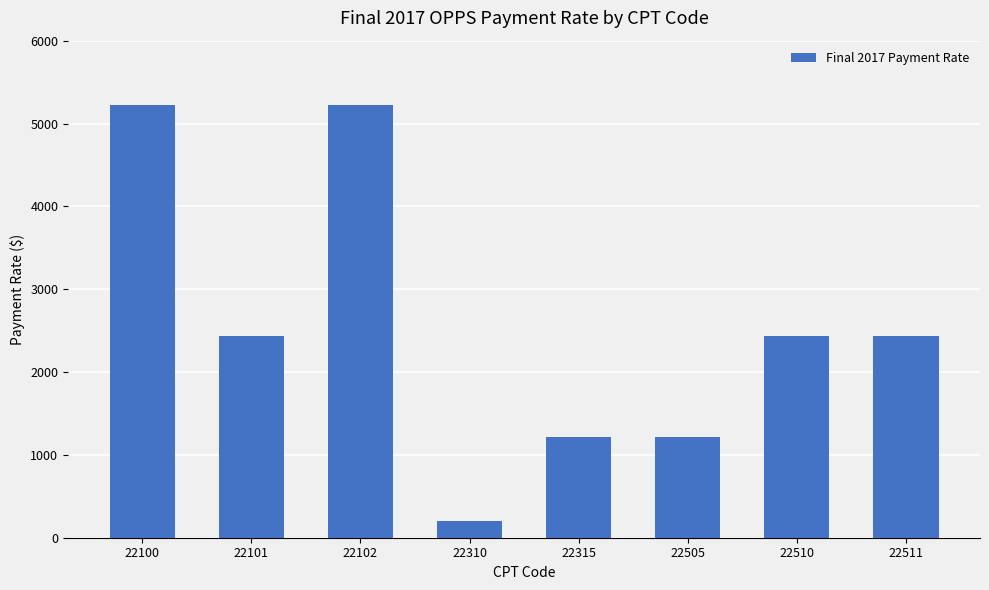

What is the average value?

2548.0